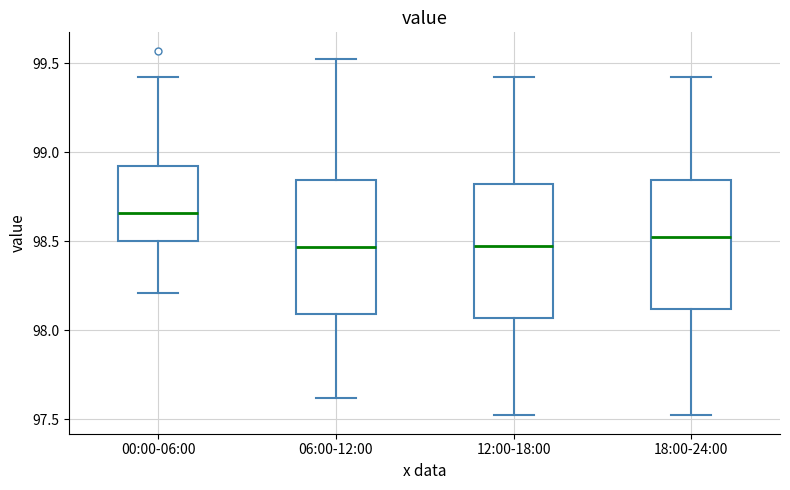

Reading left to right, transcribe this box plot: for each box, give where its median line is, the range the box spans, and where its two whiskers end, as read against the y-axis. The values are not printed on the chart, so give them approximately, as read against the axis.

00:00-06:00: median 98.65, box 98.50 to 98.90, whiskers 98.20 to 99.40
06:00-12:00: median 98.45, box 98.10 to 98.85, whiskers 97.60 to 99.50
12:00-18:00: median 98.45, box 98.05 to 98.80, whiskers 97.50 to 99.40
18:00-24:00: median 98.50, box 98.10 to 98.85, whiskers 97.50 to 99.40